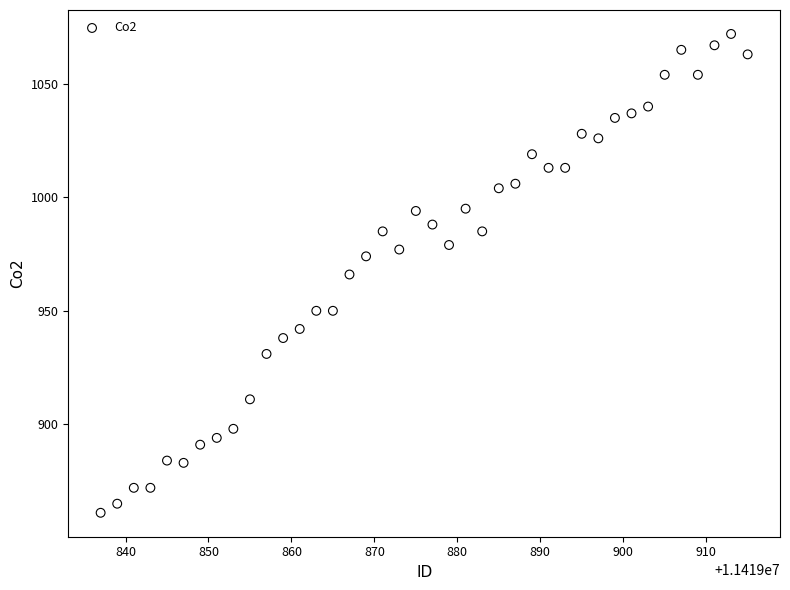

What is the range of Y values (max minus min)?

211